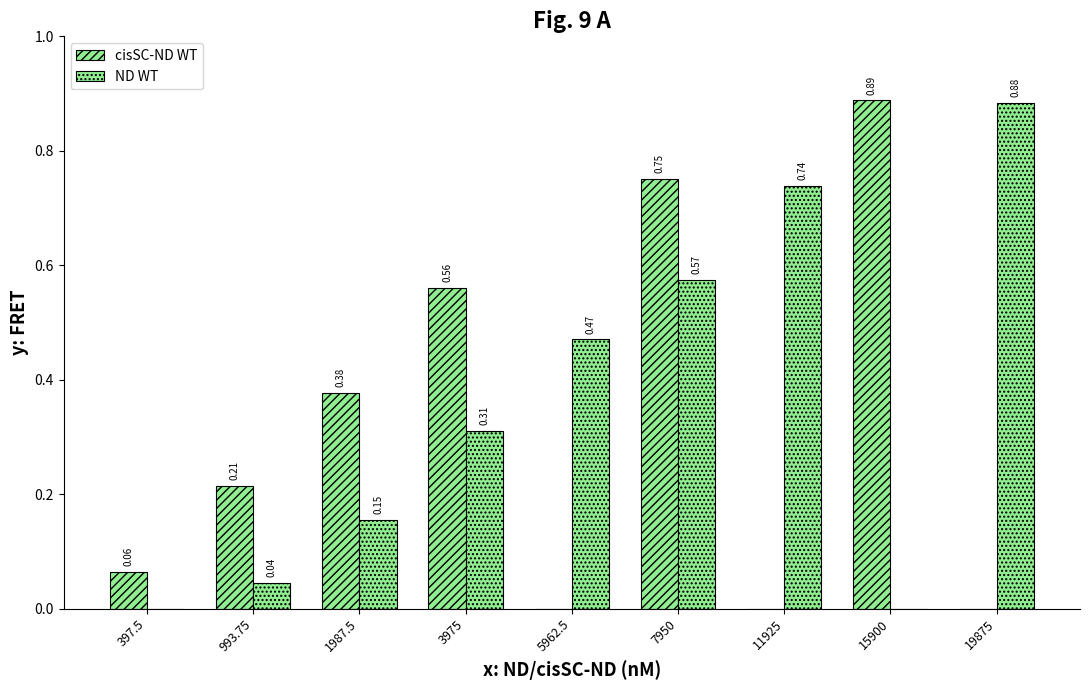

What is the sum of the cisSC-ND WT values at 11925 and 15900?

0.9